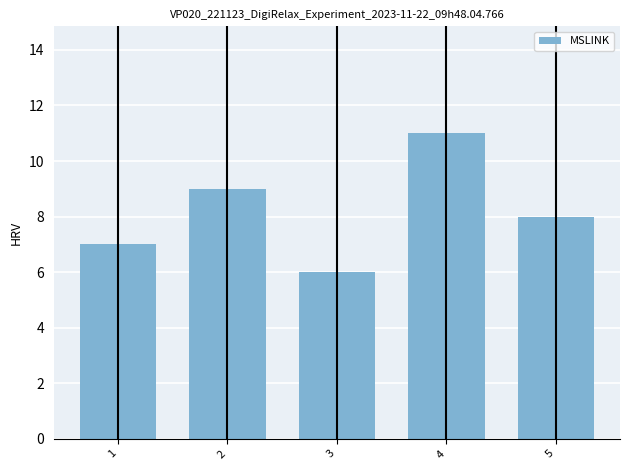

Reading left to right, transcribe all the data shown in this chart.

7	9	6	11	8